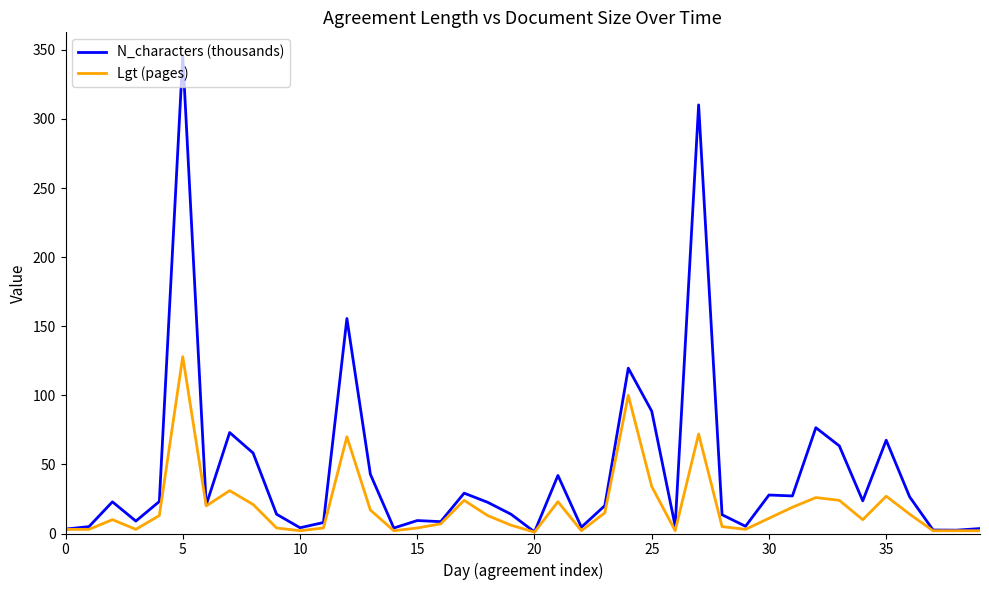

What is the lowest value of the Lgt (pages) series?

1.0